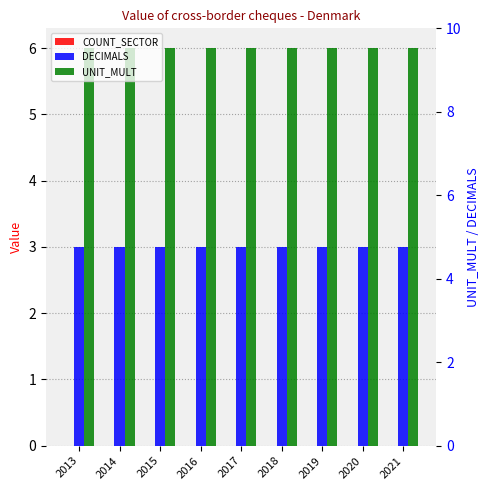

Where is UNIT_MULT nearest to the value 6?

2013